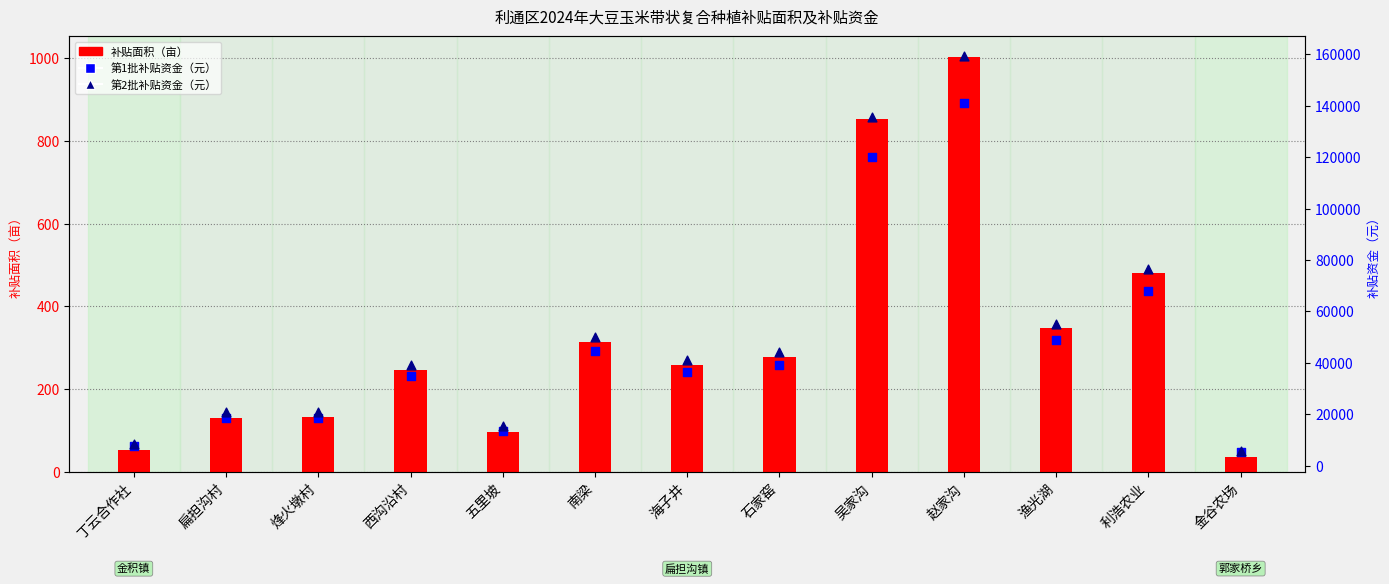

Which series has the largest total across all categories?

第2批补贴资金